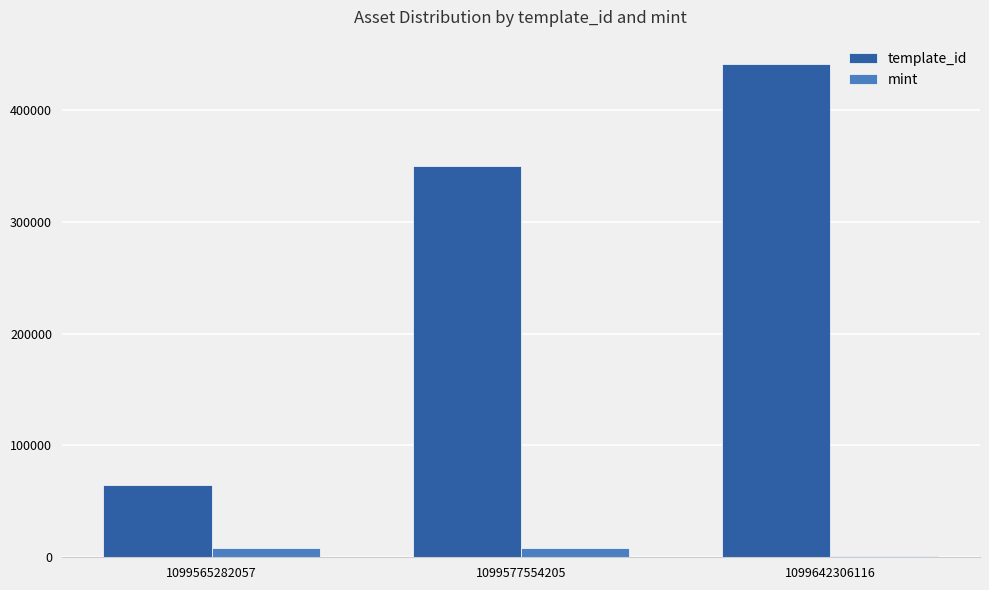

Which series has the widest spread of values?

template_id